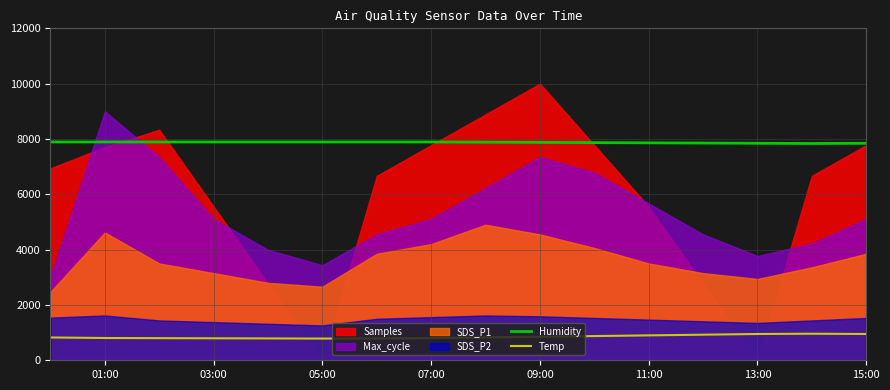

How many lines are shown in the chart?

2